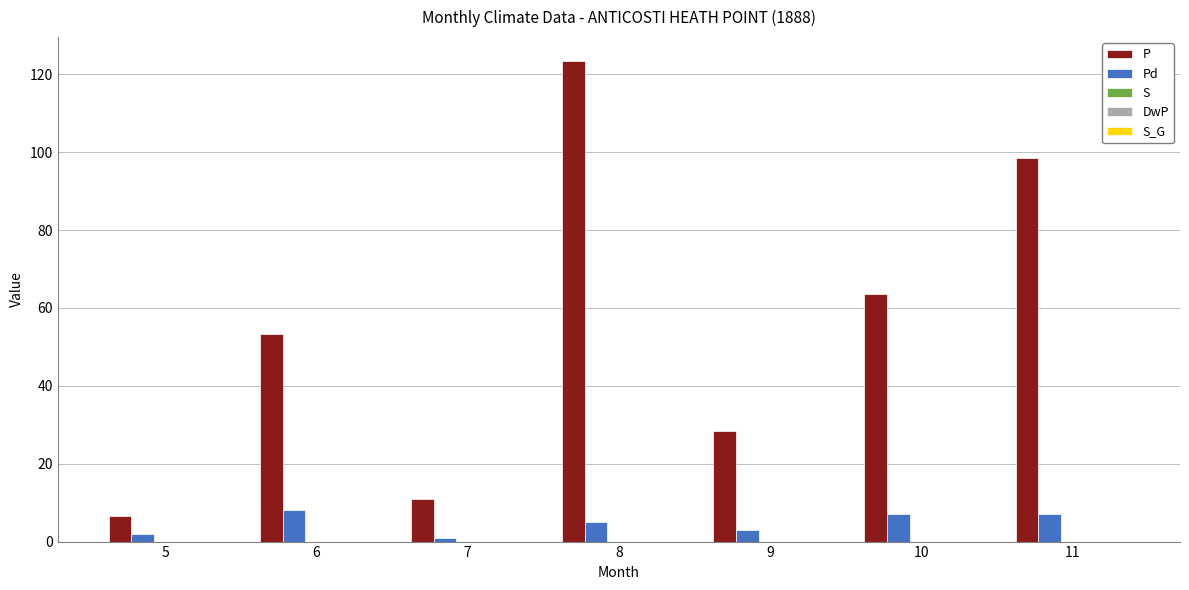

What is the greatest value displayed?

123.4